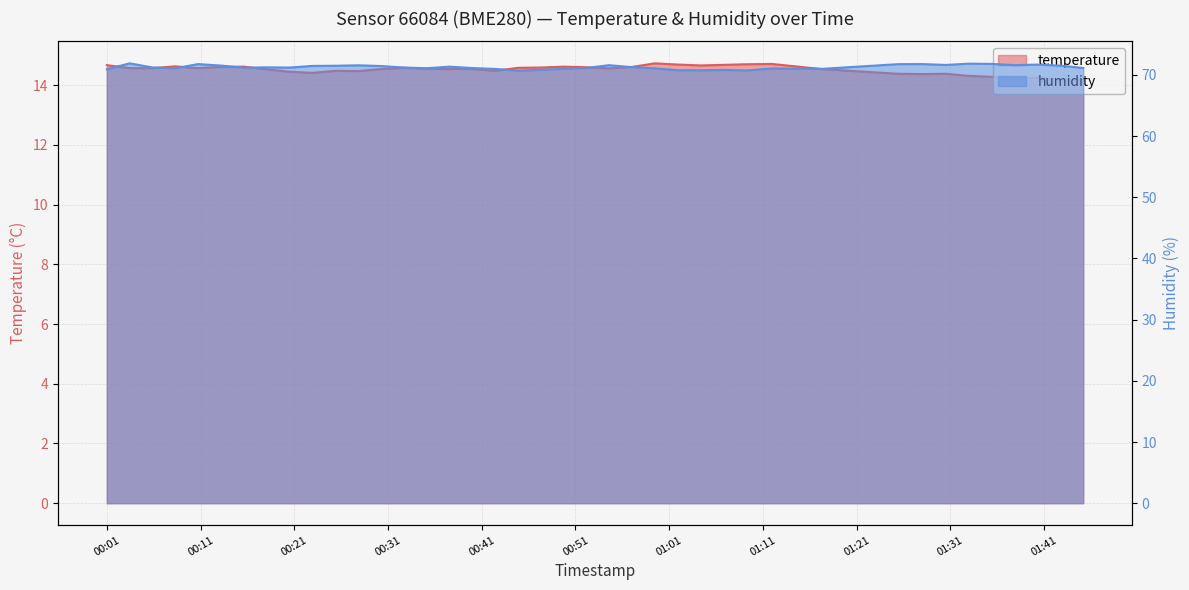

Which has a higher value, 2023-05-23T01:06:52 or 2023-05-23T00:13:09?

2023-05-23T01:06:52